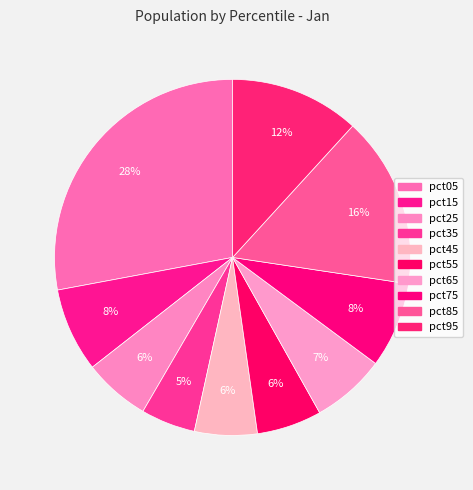

How many slices are in this pie chart?

10